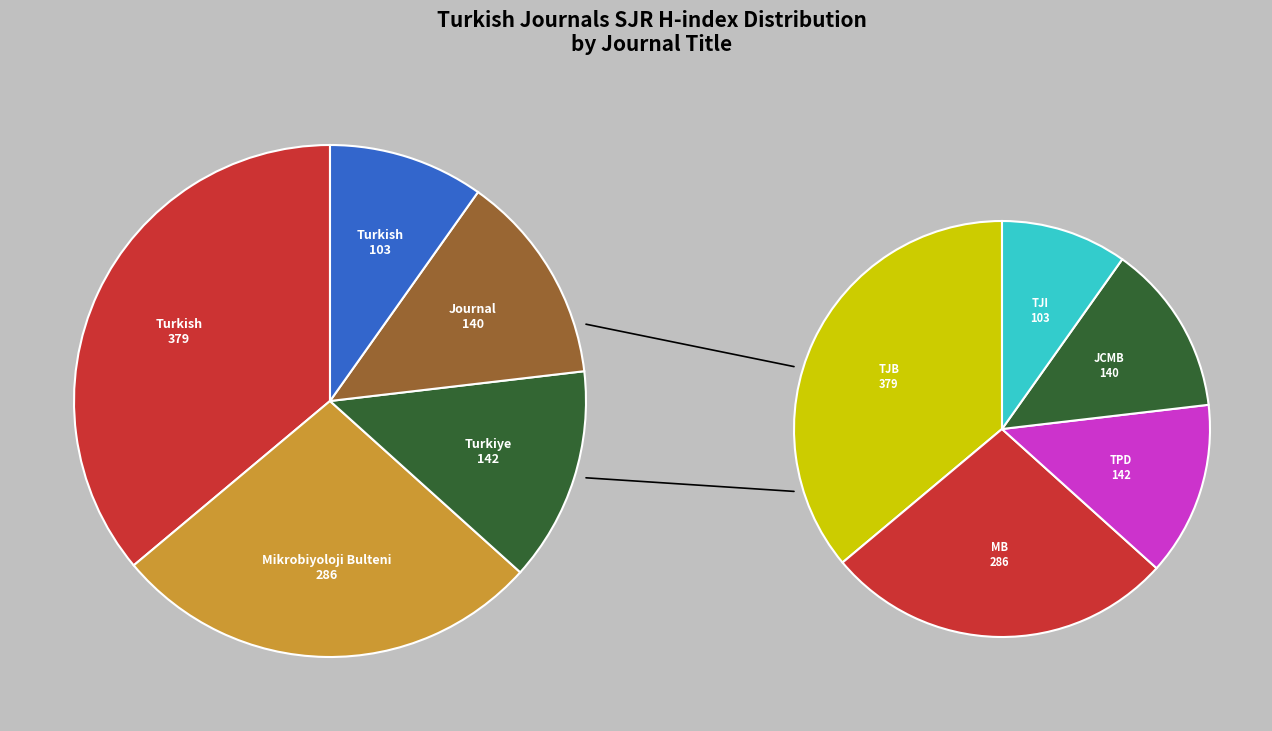

What percentage is the Journal of Cell and Molecular Biology slice, to the nearest percent?

13%